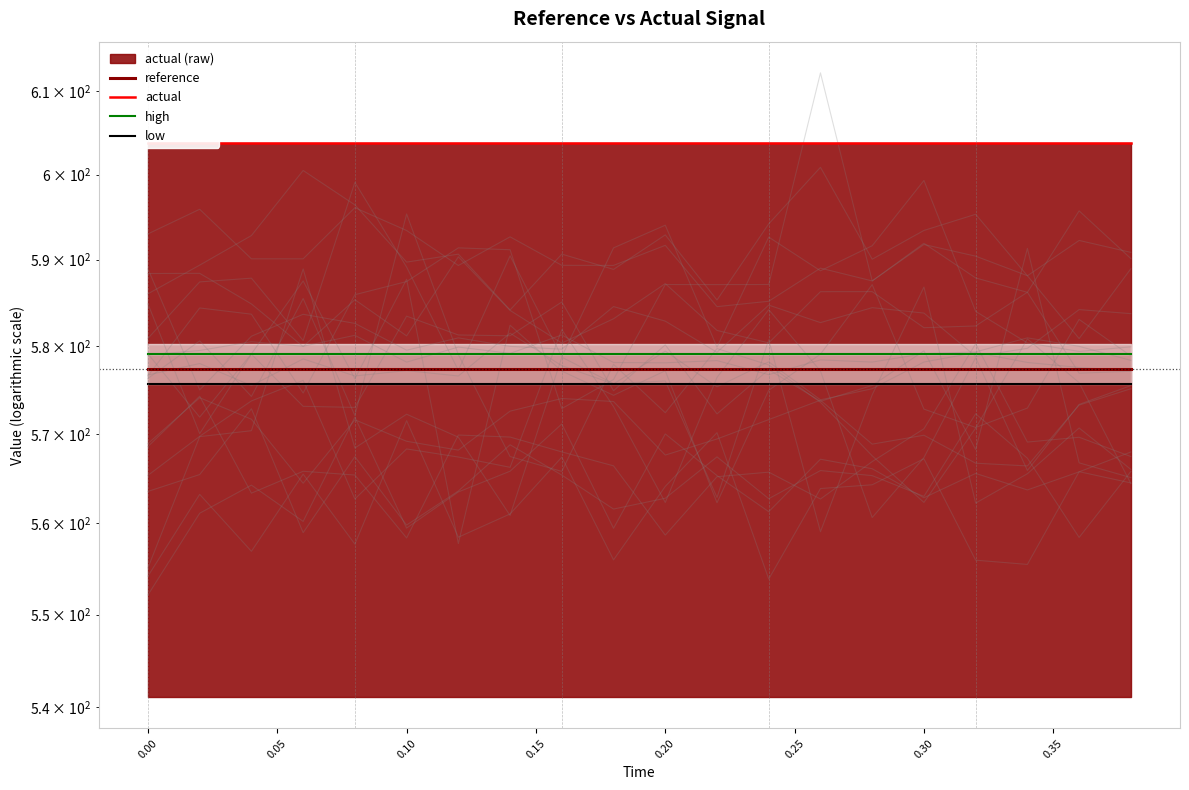

True or false: reference has a value of 818.2 at 0.30.

False